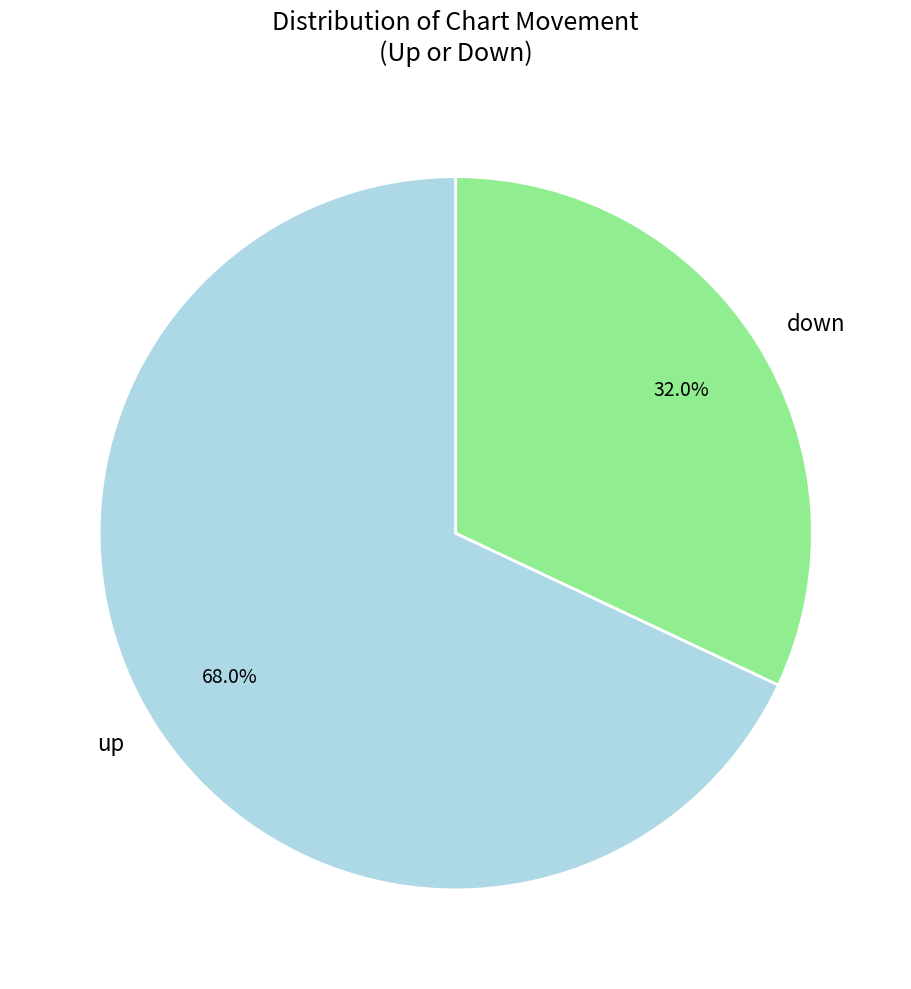

Between down and up, which is larger?

up